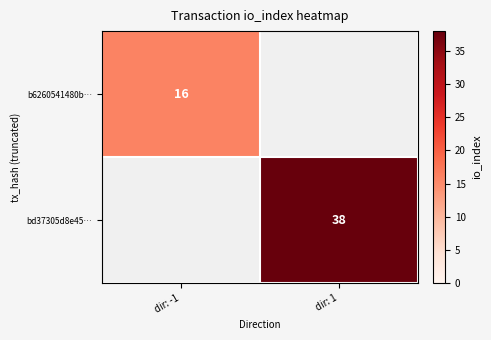

Is it true that b6260541480b… equals 16 at dir: -1?

True